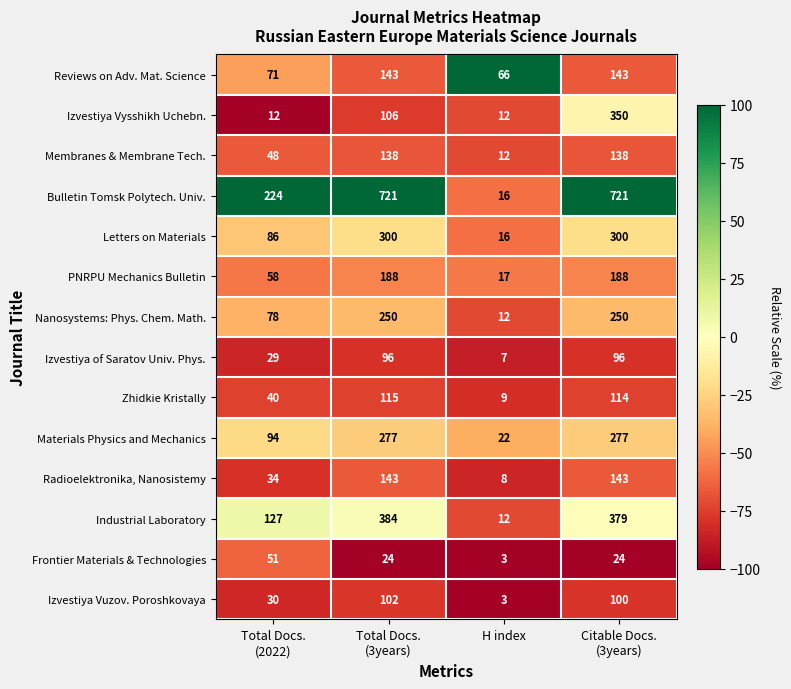

Which series has the largest total across all categories?

Bulletin Tomsk Polytech. Univ.